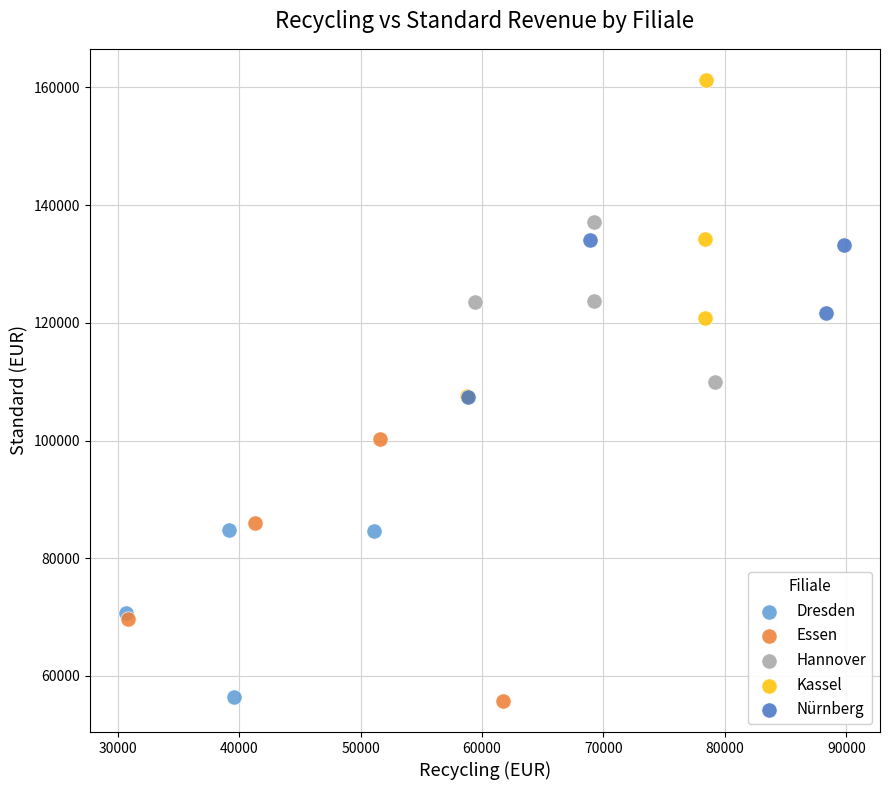

Which series reaches the maximum Y coordinate?

Kassel